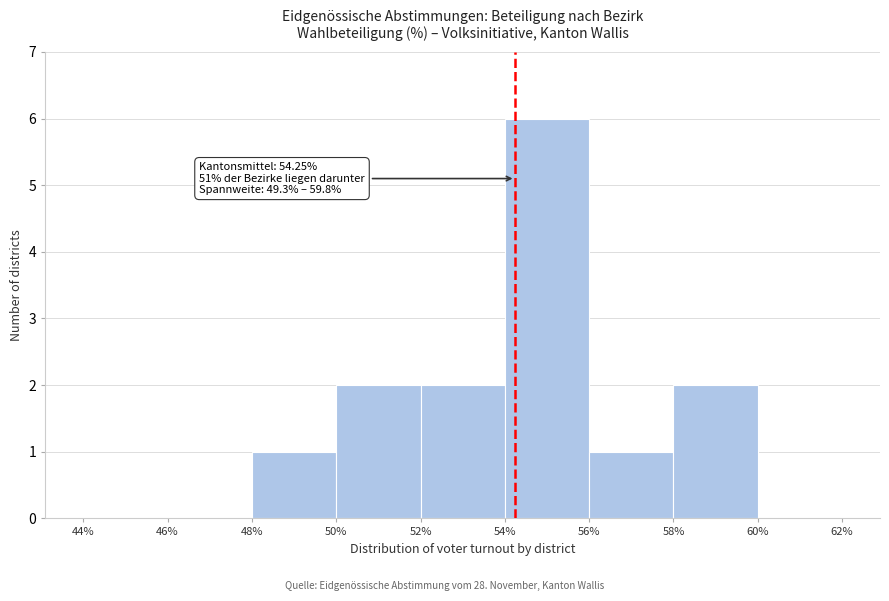

Over which range of the x-axis is the bar tallest?

54% to 56%